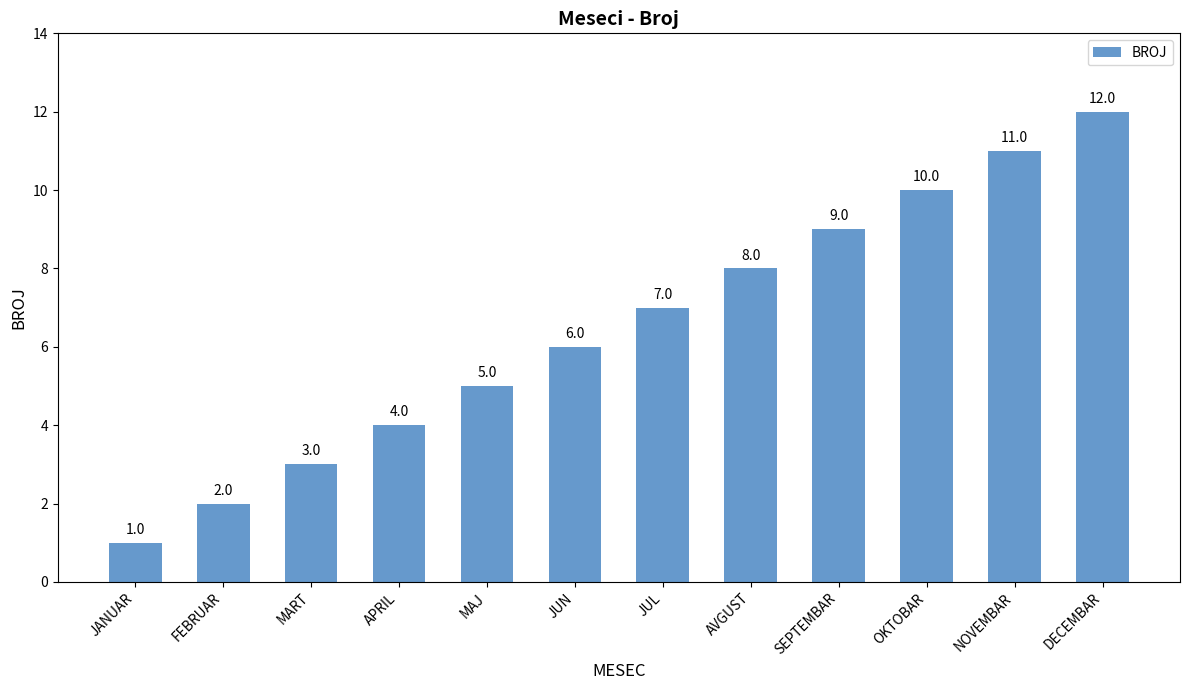

What position from the left is MAJ?

5